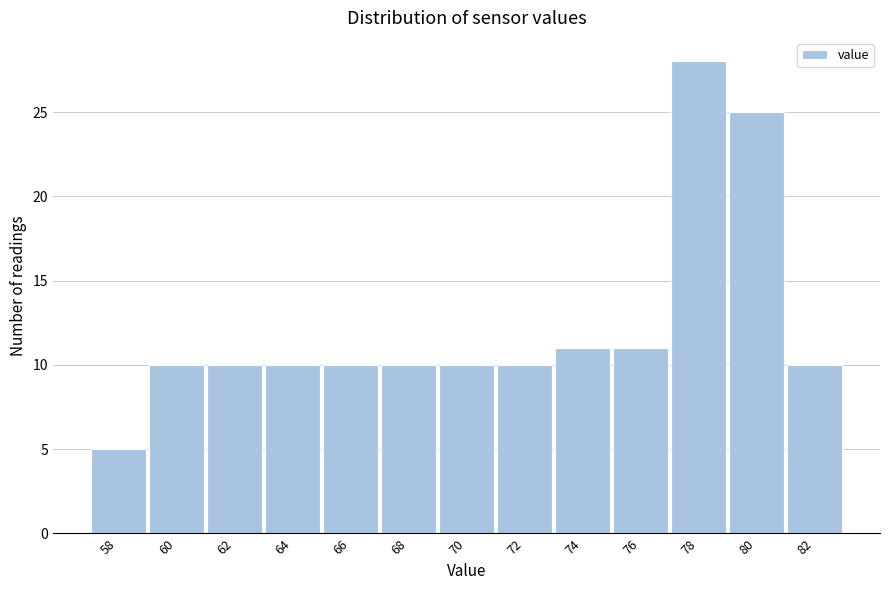

Reading left to right, what are all the values shown in this chart?

58=5	60=10	62=10	64=10	66=10	68=10	70=10	72=10	74=11	76=11	78=28	80=25	82=10